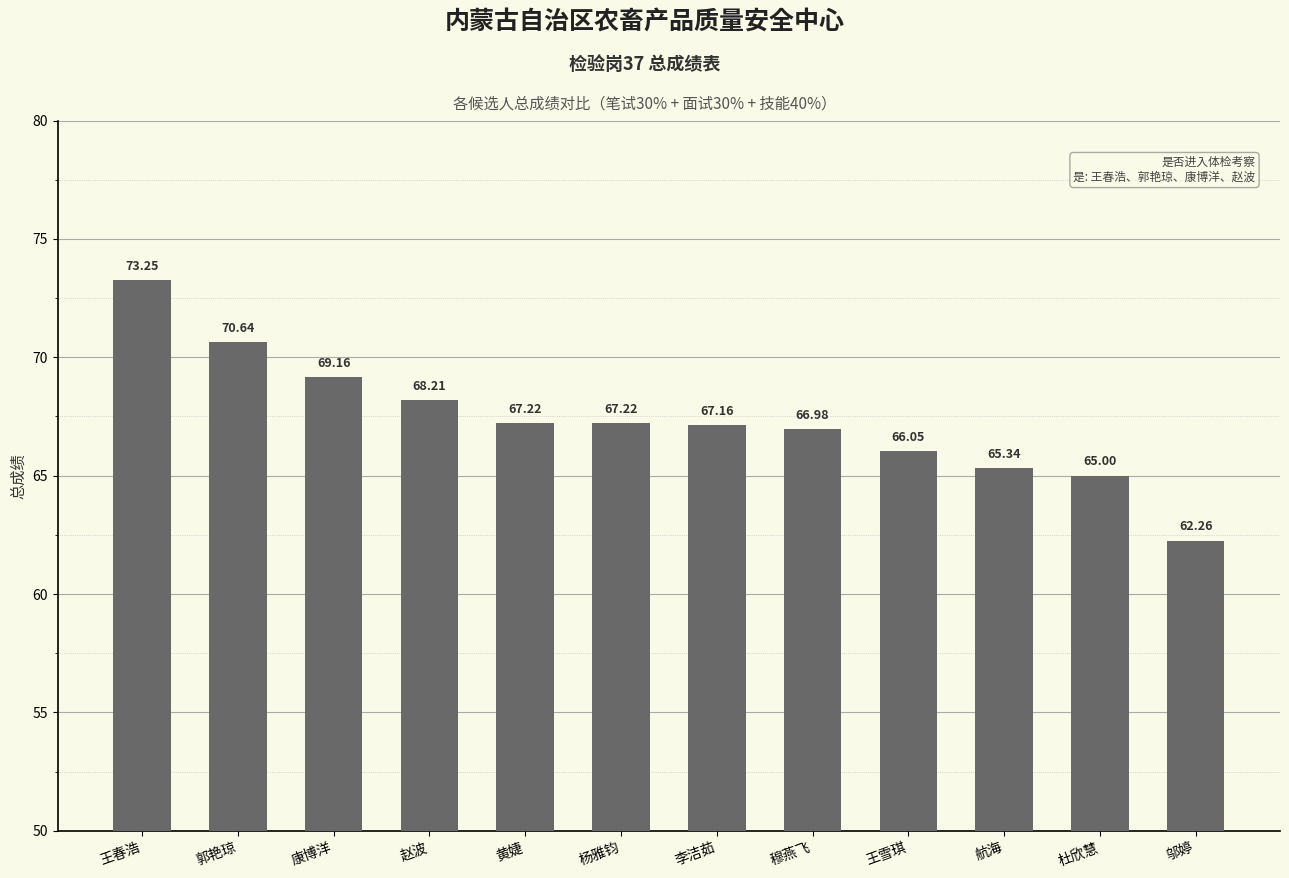

What is the average value?

67.4